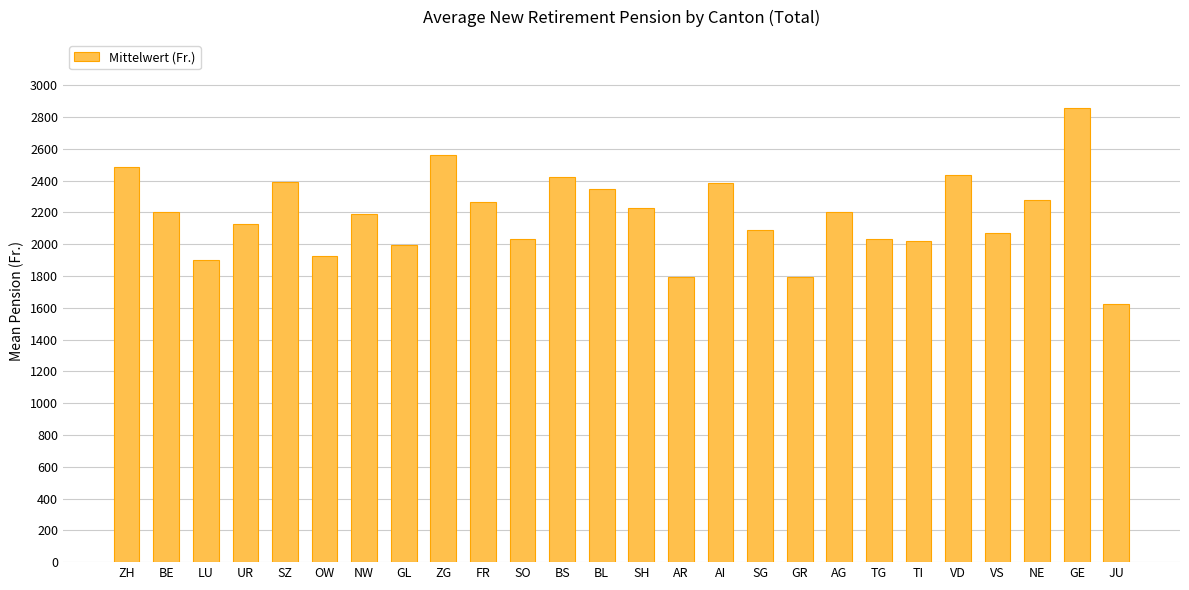

Is it true that the value at SG is 2086.2?

True